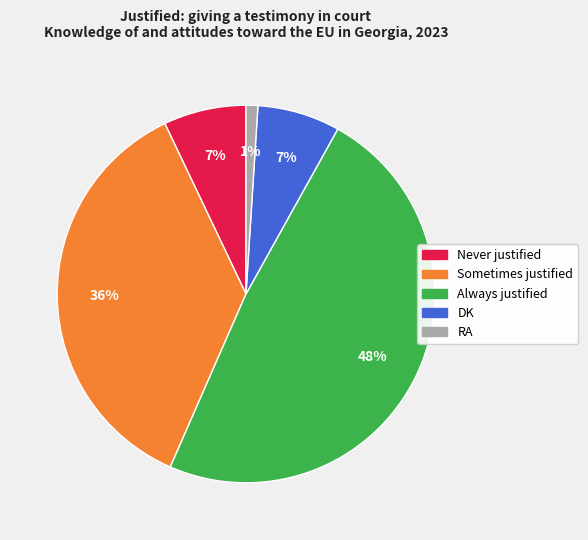

To the nearest percent, what is the combined percentage of Sometimes justified and RA?

37%